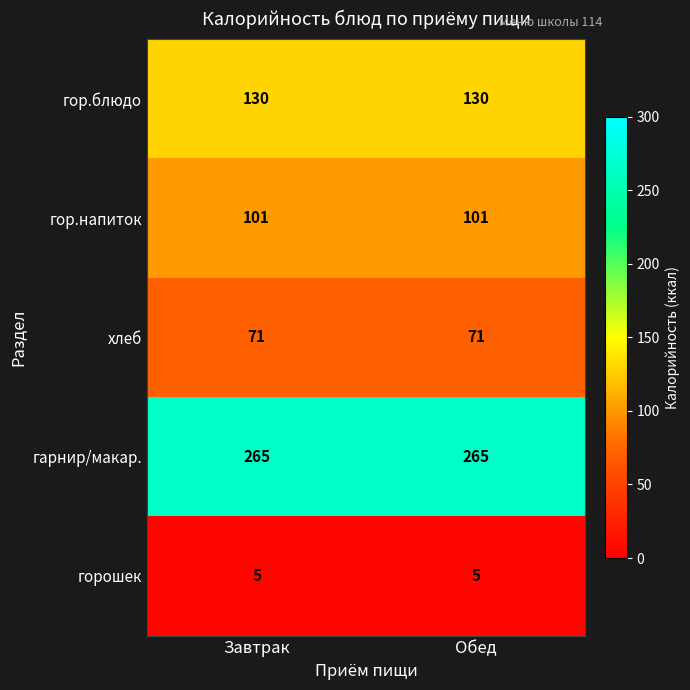

What is the sum of the гор.напиток values at Завтрак and Обед?

202